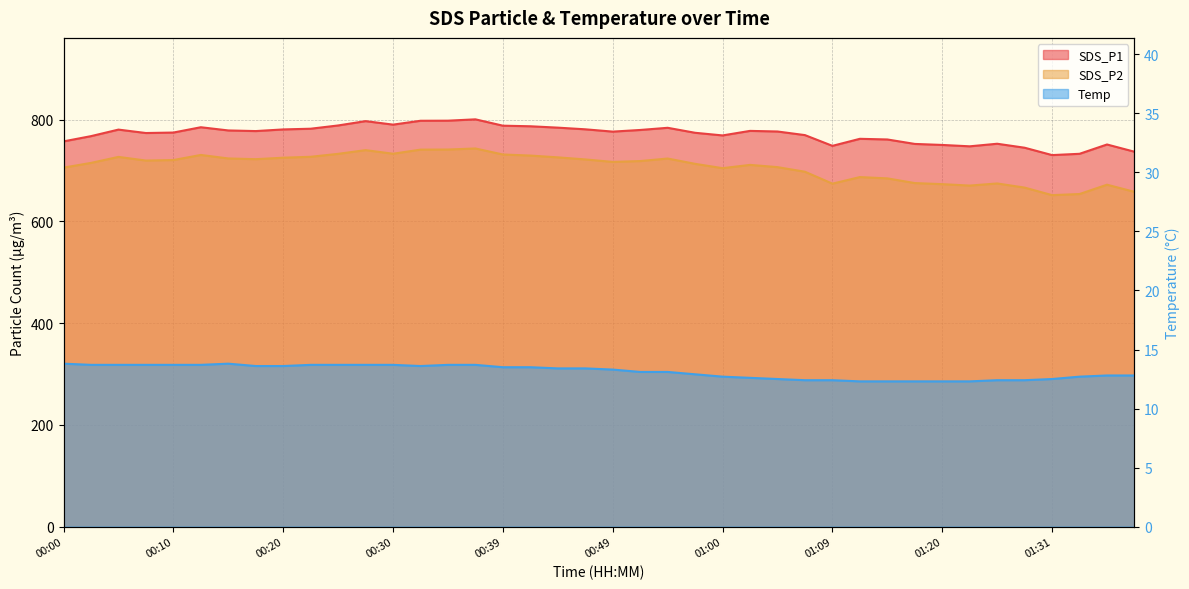

Which series has the largest total across all categories?

SDS_P1